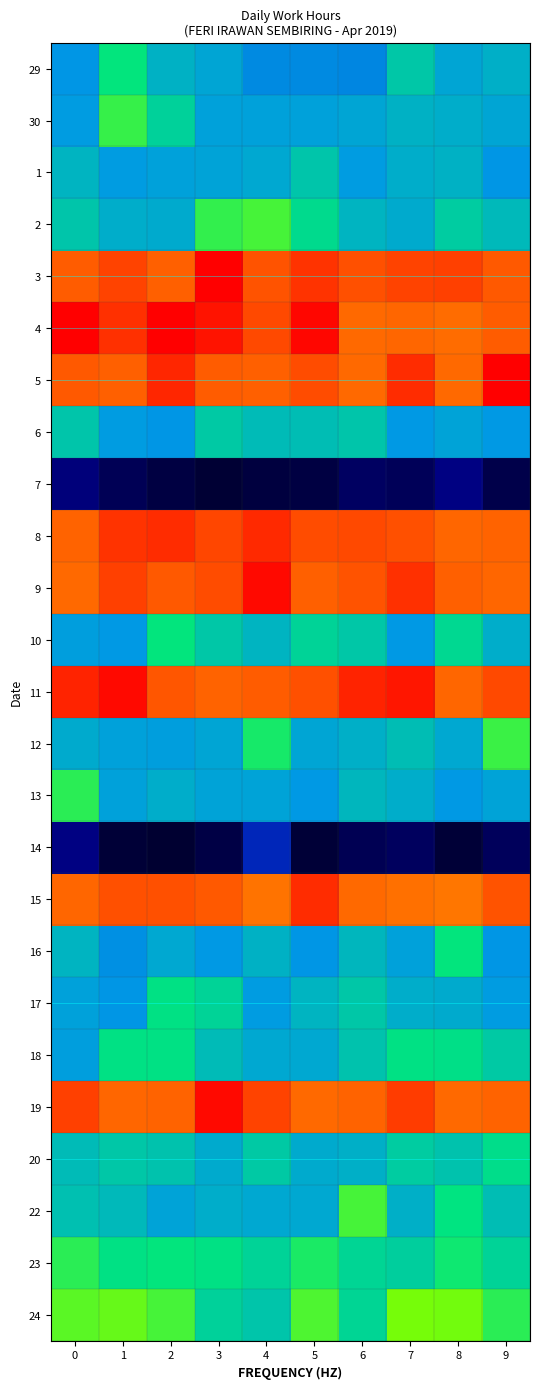

Reading left to right, extract all data points from this chart.

29: 0=11.2	1=12.0	2=11.5	3=11.4	4=11.2	5=11.2	6=11.1	7=11.7	8=11.4	9=11.5
30: 0=11.3	1=12.3	2=11.8	3=11.3	4=11.3	5=11.3	6=11.4	7=11.5	8=11.4	9=11.4
1: 0=11.5	1=11.3	2=11.3	3=11.4	4=11.4	5=11.7	6=11.3	7=11.4	8=11.5	9=11.2
2: 0=11.7	1=11.5	2=11.4	3=12.3	4=12.4	5=11.9	6=11.5	7=11.4	8=11.7	9=11.6
3: 0=14.3	1=14.5	2=14.3	3=15.0	4=14.4	5=14.6	6=14.4	7=14.5	8=14.5	9=14.3
4: 0=15.2	1=14.6	2=15.0	3=14.9	4=14.5	5=14.9	6=14.2	7=14.2	8=14.2	9=14.3
5: 0=14.3	1=14.3	2=14.7	3=14.3	4=14.3	5=14.4	6=14.2	7=14.7	8=14.2	9=15.5
6: 0=11.7	1=11.3	2=11.2	3=11.7	4=11.6	5=11.6	6=11.7	7=11.3	8=11.4	9=11.3
7: 0=9.7	1=9.4	2=9.2	3=9.1	4=9.2	5=9.2	6=9.5	7=9.4	8=9.8	9=9.3
8: 0=14.3	1=14.6	2=14.7	3=14.5	4=14.7	5=14.4	6=14.5	7=14.4	8=14.2	9=14.3
9: 0=14.2	1=14.5	2=14.3	3=14.4	4=14.9	5=14.3	6=14.4	7=14.6	8=14.3	9=14.2
10: 0=11.3	1=11.3	2=12.0	3=11.7	4=11.5	5=11.8	6=11.7	7=11.3	8=11.9	9=11.4
11: 0=14.7	1=14.9	2=14.3	3=14.3	4=14.3	5=14.4	6=14.7	7=14.8	8=14.2	9=14.4
12: 0=11.4	1=11.3	2=11.3	3=11.4	4=12.1	5=11.4	6=11.5	7=11.6	8=11.4	9=12.3
13: 0=12.2	1=11.3	2=11.5	3=11.4	4=11.4	5=11.3	6=11.5	7=11.5	8=11.3	9=11.3
14: 0=9.8	1=9.1	2=9.1	3=9.3	4=10.3	5=9.1	6=9.4	7=9.5	8=9.1	9=9.5
15: 0=14.2	1=14.4	2=14.4	3=14.3	4=14.1	5=14.7	6=14.2	7=14.2	8=14.1	9=14.4
16: 0=11.5	1=11.2	2=11.4	3=11.3	4=11.5	5=11.2	6=11.5	7=11.3	8=12.0	9=11.2
17: 0=11.3	1=11.2	2=12.0	3=11.8	4=11.3	5=11.5	6=11.7	7=11.4	8=11.4	9=11.3
18: 0=11.3	1=12.0	2=12.0	3=11.6	4=11.4	5=11.4	6=11.7	7=12.0	8=11.9	9=11.7
19: 0=14.5	1=14.2	2=14.3	3=14.9	4=14.5	5=14.2	6=14.3	7=14.5	8=14.2	9=14.3
20: 0=11.6	1=11.7	2=11.7	3=11.4	4=11.7	5=11.4	6=11.5	7=11.8	8=11.7	9=11.9
22: 0=11.6	1=11.6	2=11.3	3=11.5	4=11.4	5=11.4	6=12.4	7=11.5	8=12.0	9=11.6
23: 0=12.2	1=12.0	2=12.0	3=12.0	4=11.8	5=12.1	6=11.9	7=11.8	8=12.1	9=11.8
24: 0=12.5	1=12.6	2=12.4	3=11.8	4=11.7	5=12.5	6=11.8	7=12.7	8=12.7	9=12.2